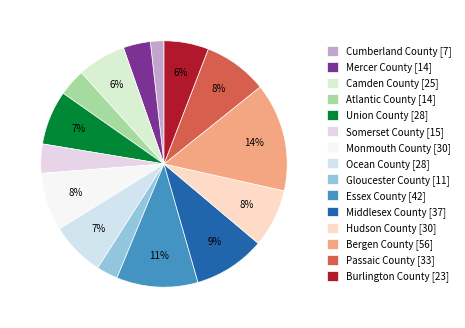

Count the number of slices in the pie.

15